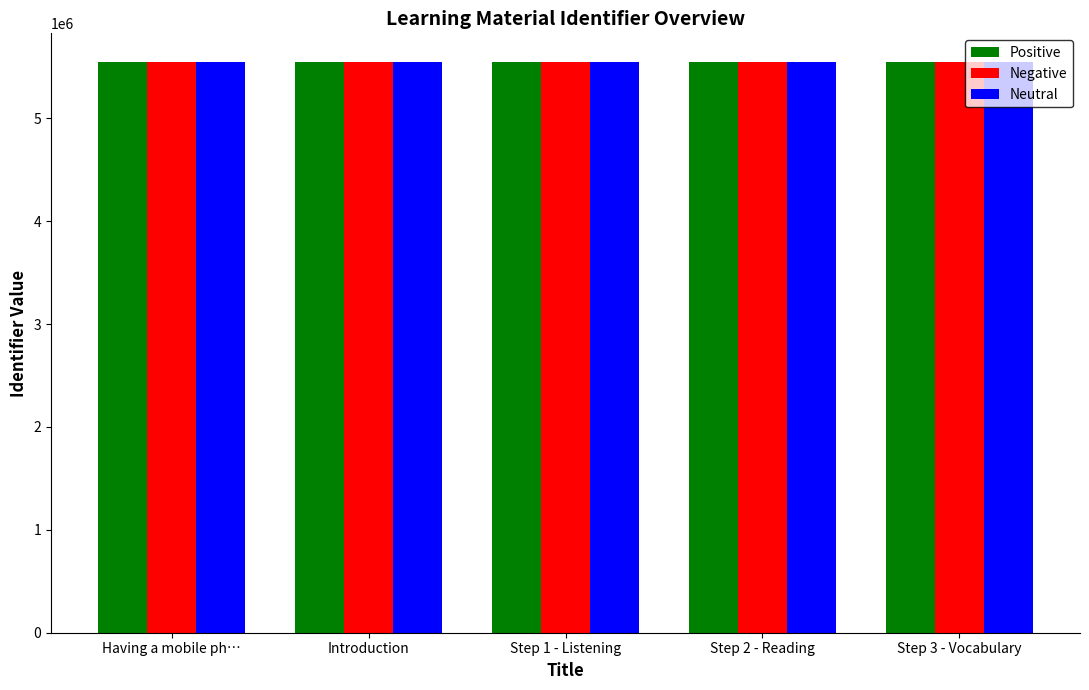

Read the Neutral value at Having a mobile ph….

5548335